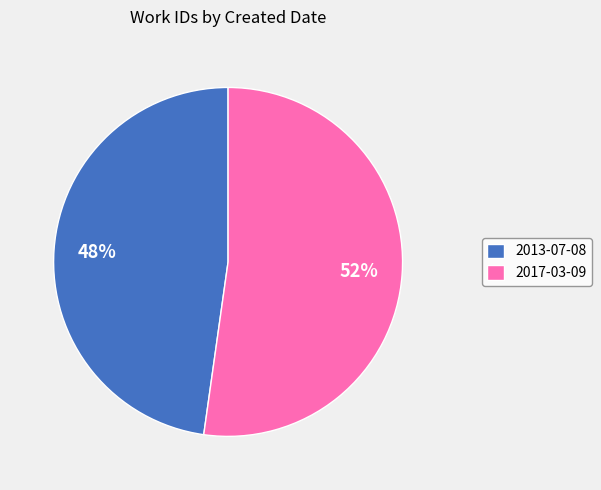

To the nearest percent, what is the combined percentage of 2013-07-08 and 2017-03-09?

100%